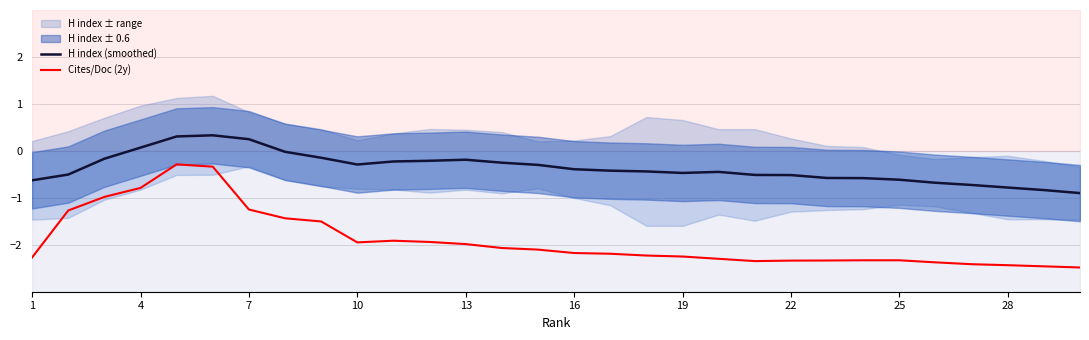

True or false: H index (smoothed) and Cites/Doc (2y) cross at least once.

False